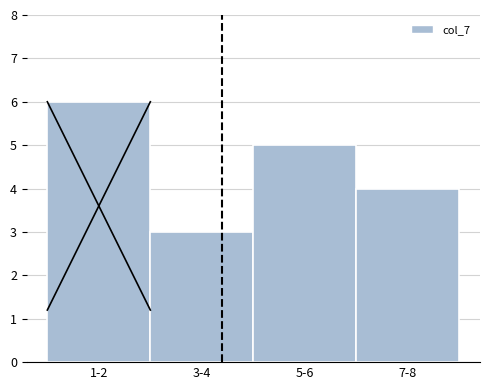

Reading left to right, extract all data points from this chart.

1-2=6	3-4=3	5-6=5	7-8=4